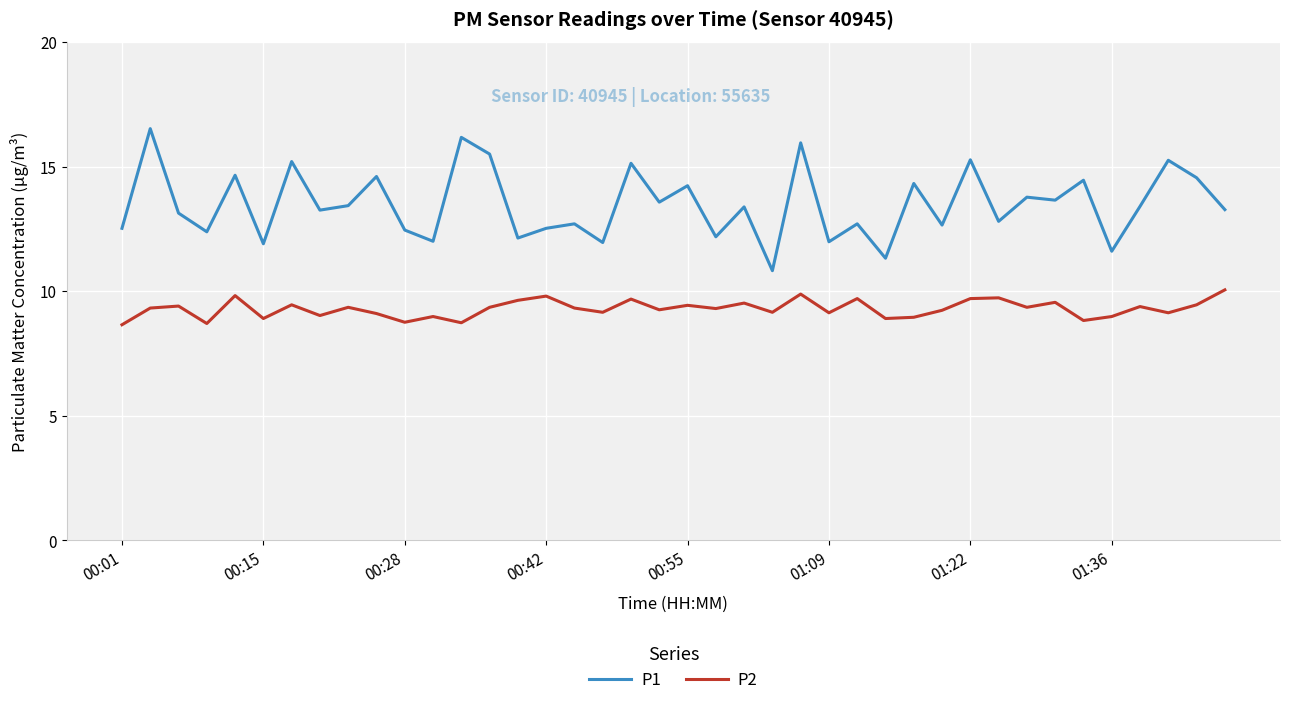

What is the maximum value for P2?

10.1